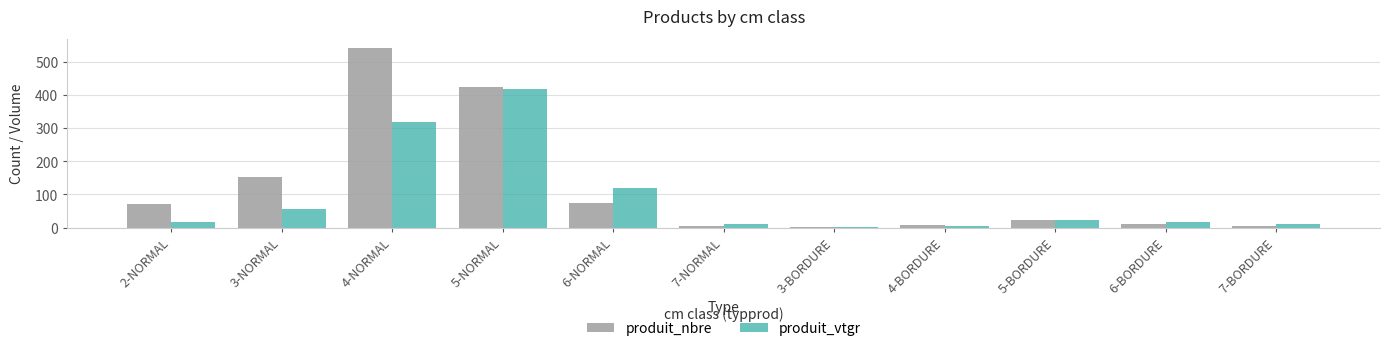

Where is produit_nbre nearest to the value 271?

3-NORMAL